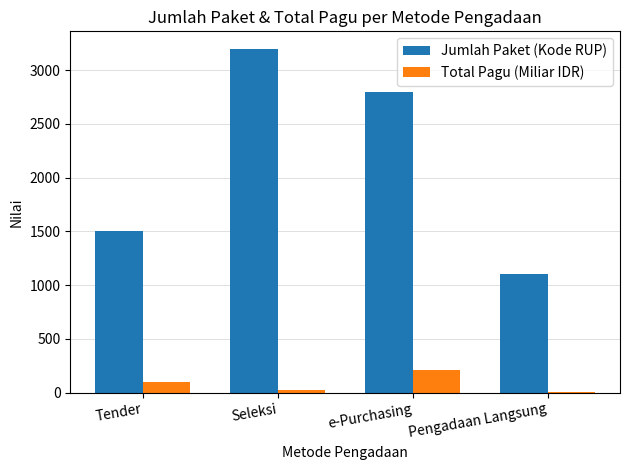

Reading left to right, extract all data points from this chart.

Jumlah Paket (Kode RUP): Tender=1500.0	Seleksi=3200.0	e-Purchasing=2800.0	Pengadaan Langsung=1100.0
Total Pagu (Miliar IDR): Tender=98.5	Seleksi=25.0	e-Purchasing=210.0	Pengadaan Langsung=5.0